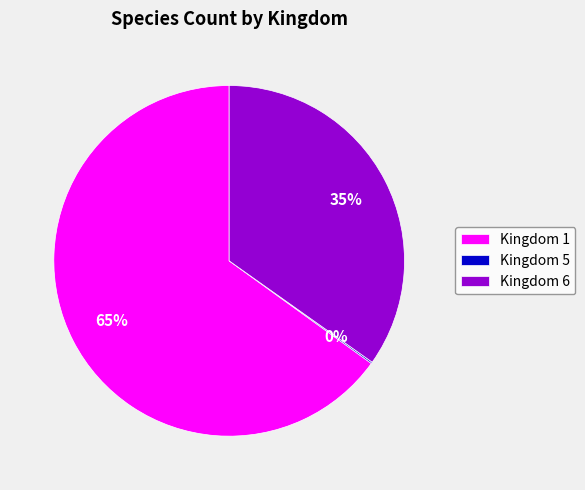

Do Kingdom 1 and Kingdom 6 together represent more than half of the pie?

Yes